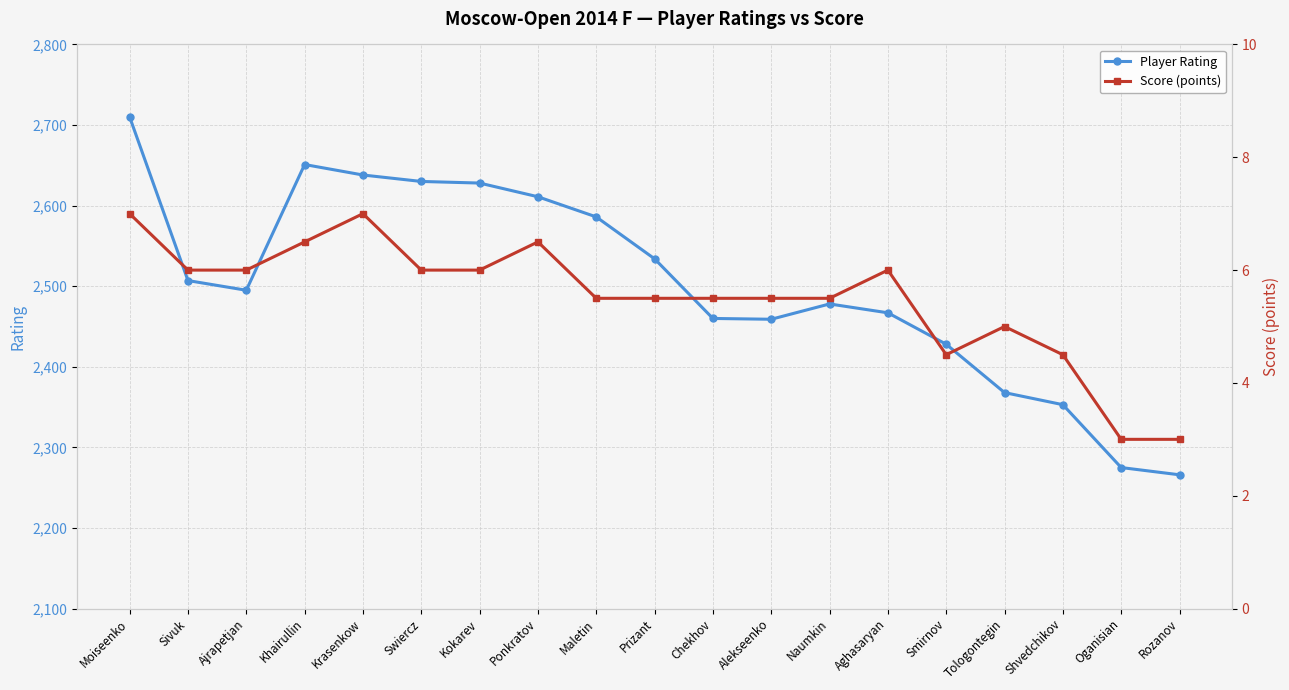

What is the difference between the Score (points) values at Alekseenko and Ajrapetjan?

0.5